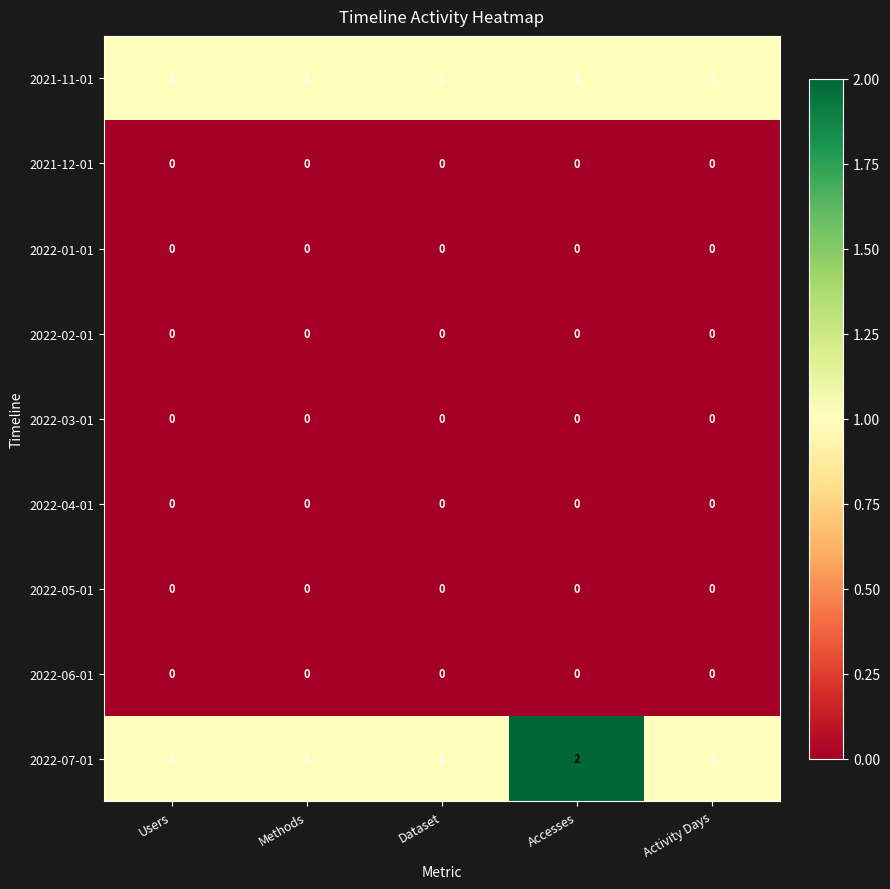

True or false: 2022-06-01 has a value of 0 at Users.

True